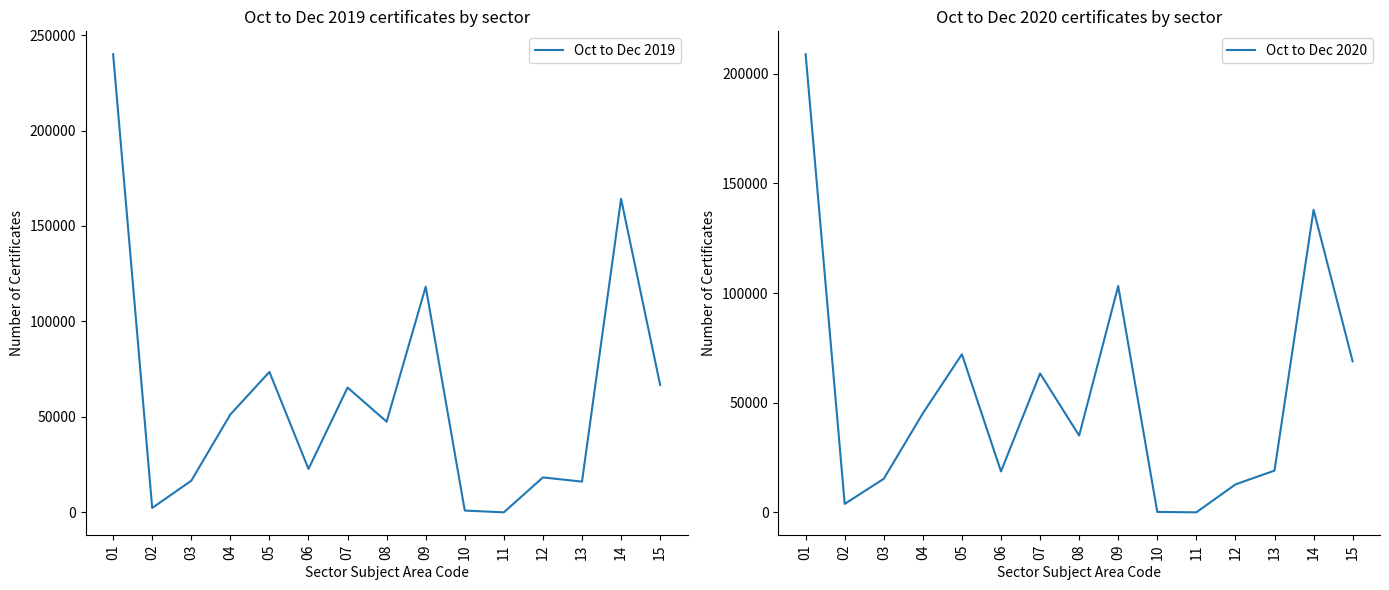

Reading left to right, transcribe all the data shown in this chart.

Oct to Dec 2019: 01=239945	02=2355	03=16605	04=51305	05=73580	06=22780	07=65405	08=47530	09=118220	10=980	11=65	12=18340	13=16140	14=164230	15=66750
Oct to Dec 2020: 01=208920	02=3885	03=15345	04=45190	05=72120	06=18695	07=63370	08=35060	09=103235	10=235	11=55	12=12775	13=19080	14=138000	15=68905